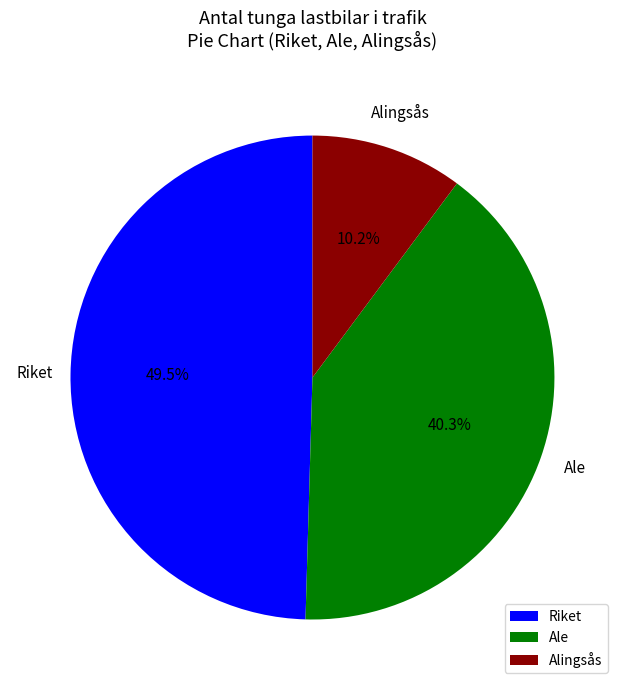

What percentage do Riket and Ale together represent?

89.8%